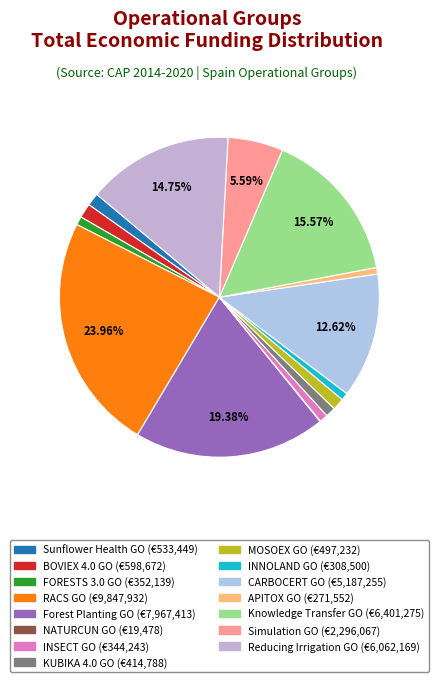

The Forest Planting GO slice represents 8% of the pie. True or false?

False